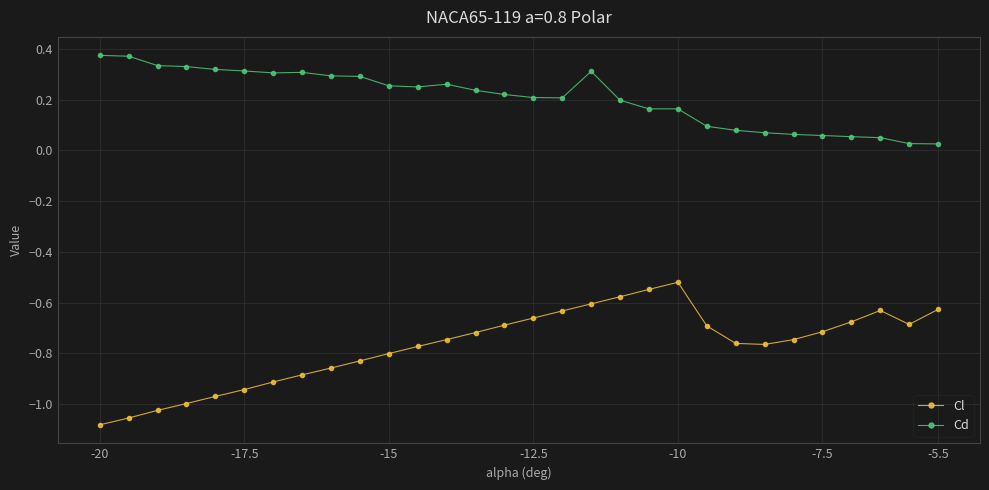

List the series in order of their overall mean, lowest first.

Cl, Cd